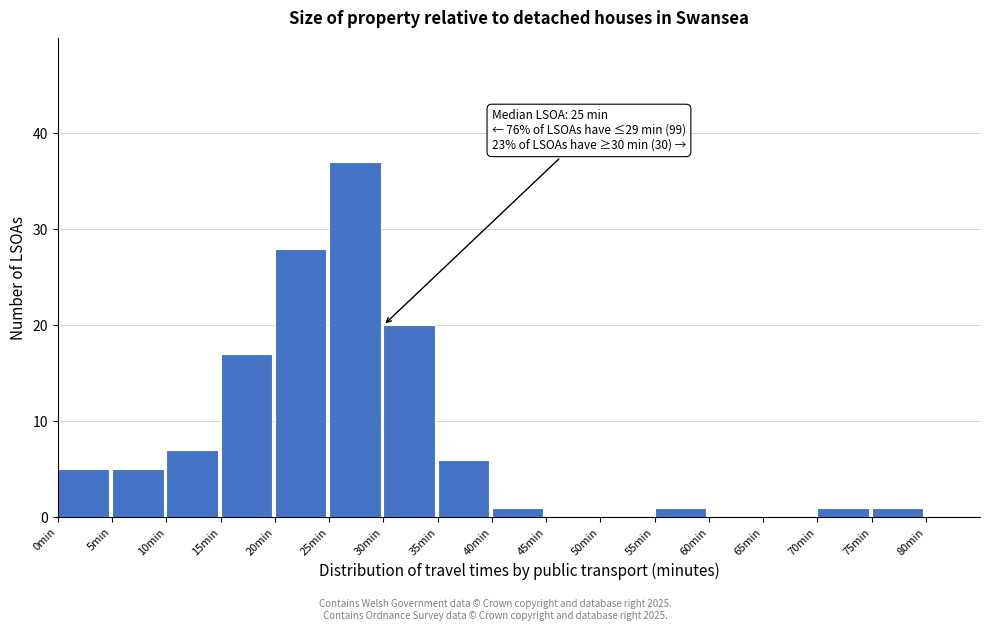

Over which range of the x-axis is the bar tallest?

25 to 30